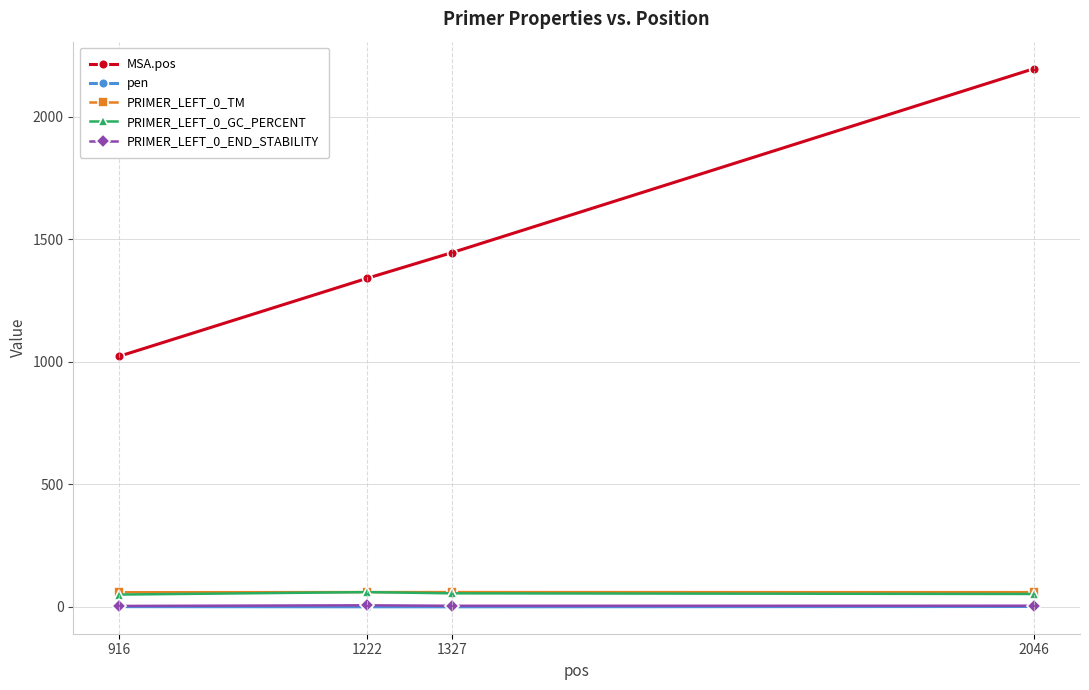

What is the maximum value for pen?

1.4